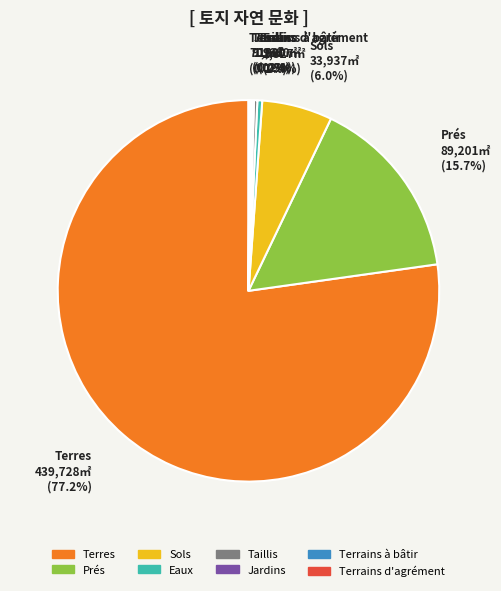

Between Sols and Terres, which is larger?

Terres